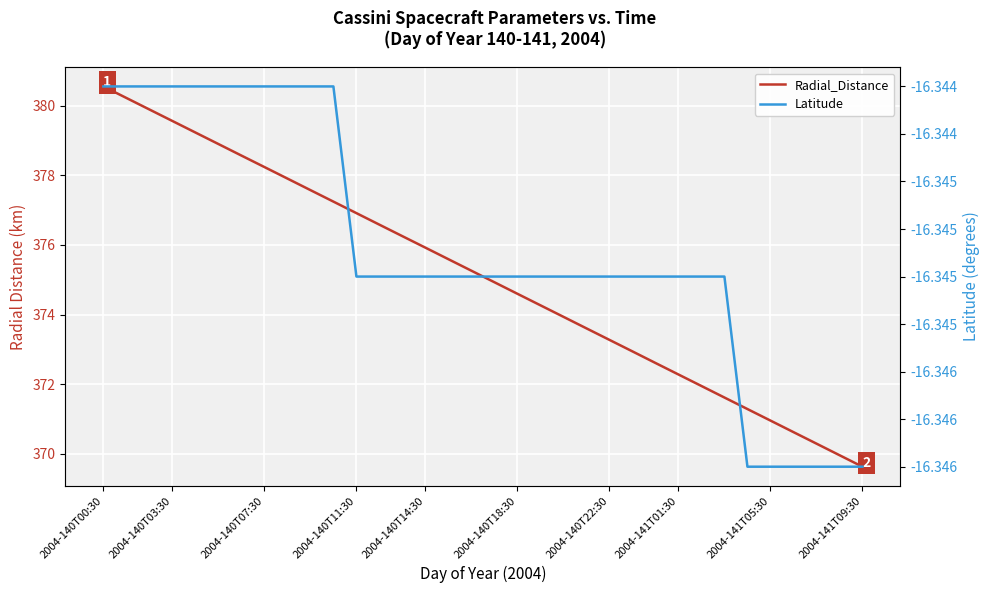

List the series in order of their overall mean, lowest first.

Latitude, Radial_Distance